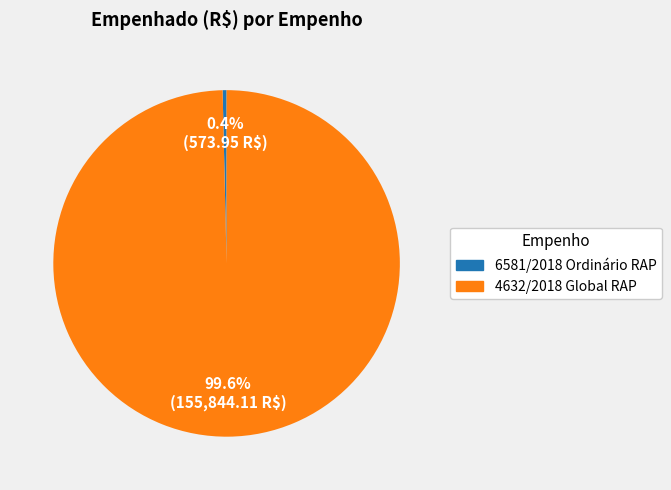

What is the majority slice?

4632/2018 Global RAP